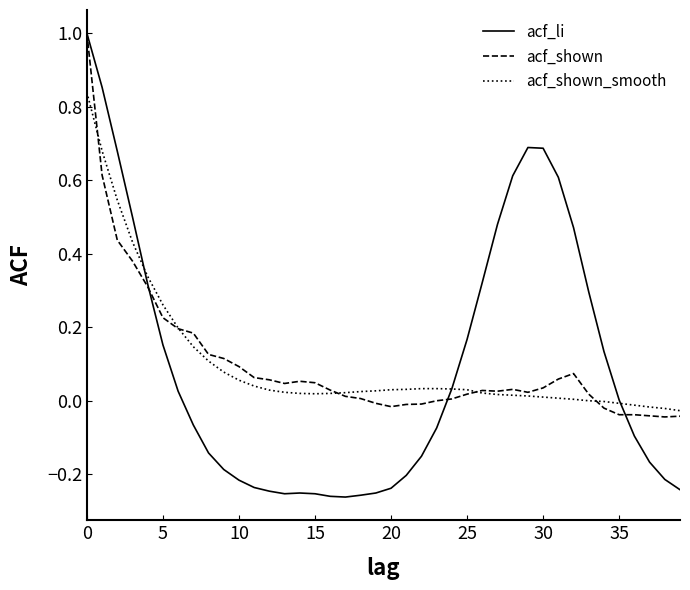

What is the maximum value for acf_li?

1.0